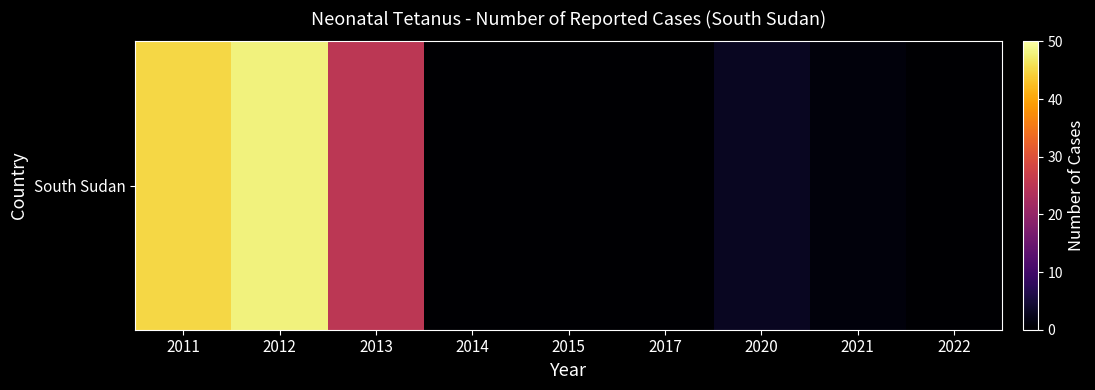

Reading left to right, what are all the values shown in this chart?

2011=45	2012=48	2013=25	2014=0	2015=0	2017=0	2020=3	2021=1	2022=0